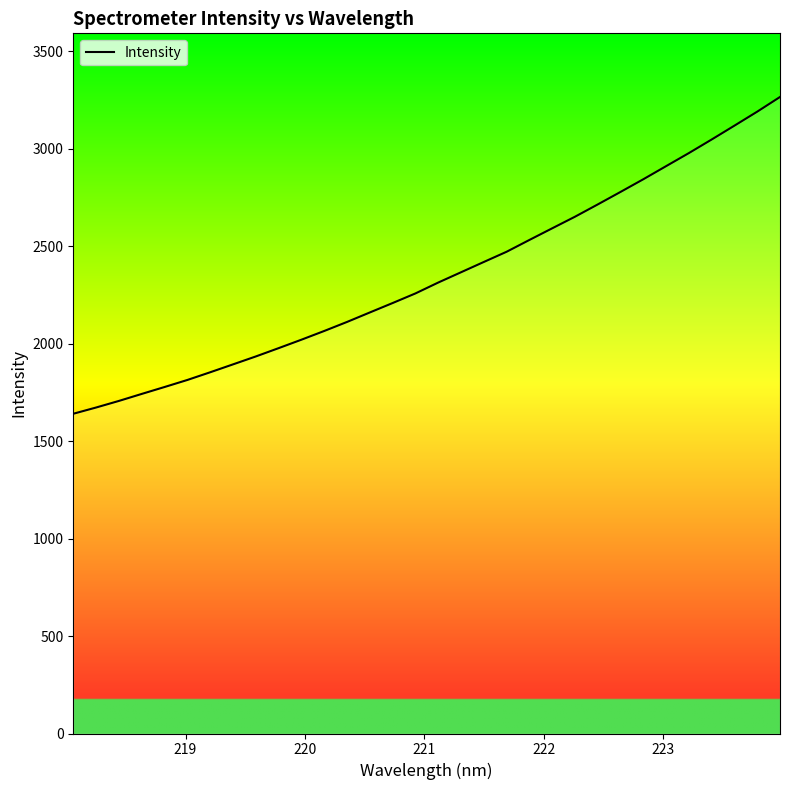

What is the maximum value shown in the chart?

3264.2